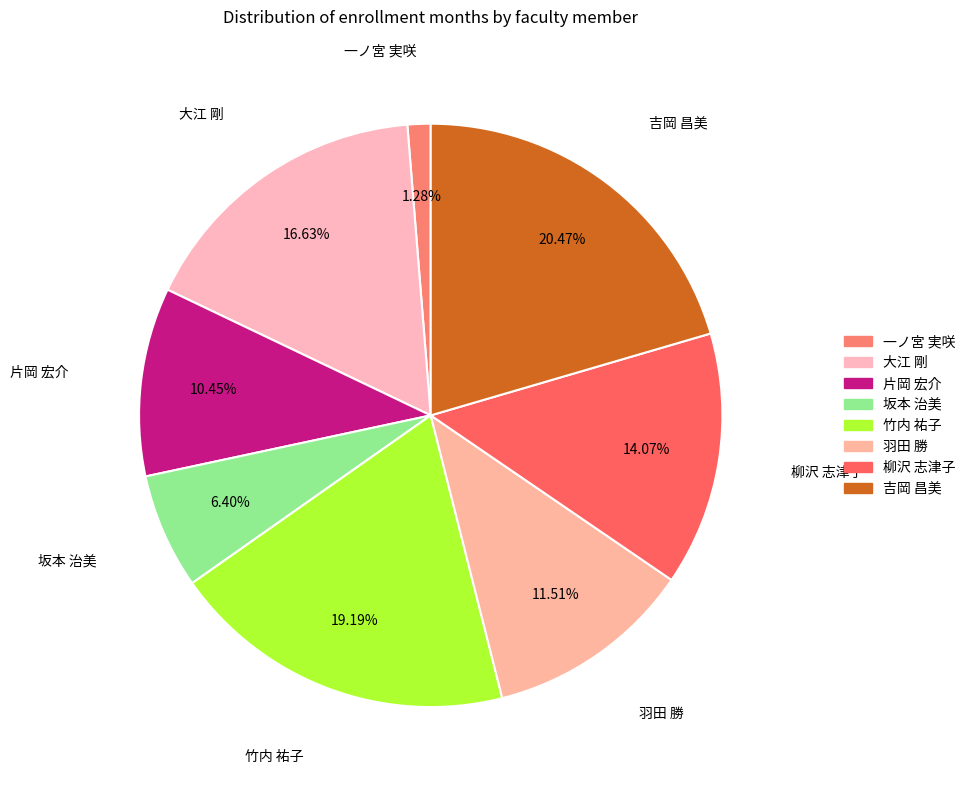

How many segments does this pie chart have?

8